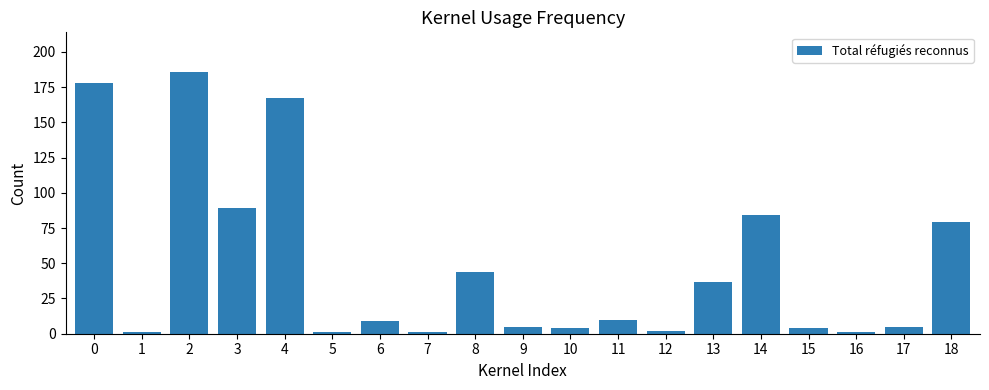

Is it true that the value at 2 is 186?

True